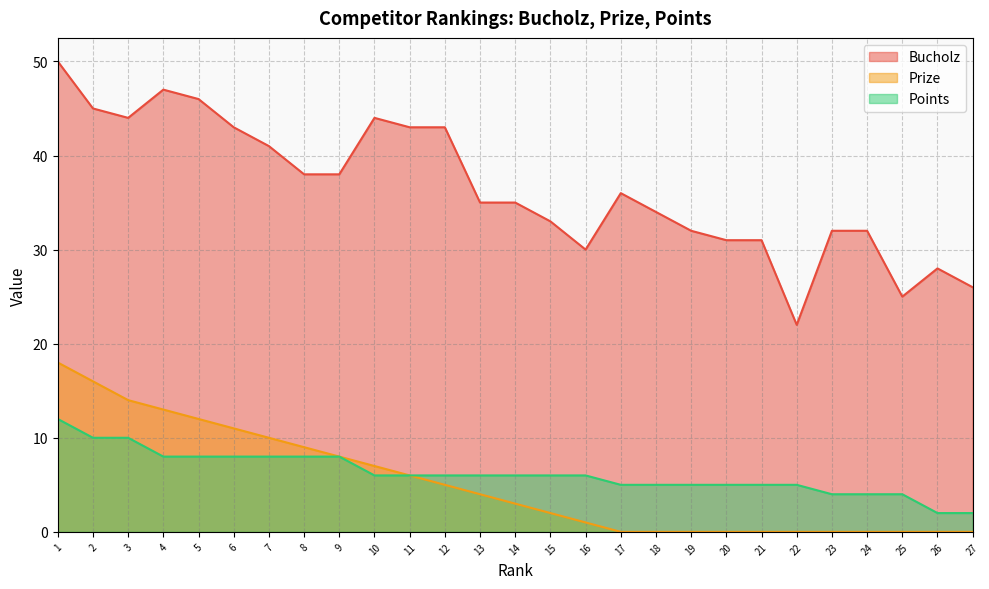

True or false: Points has a value of 5 at 19.

True